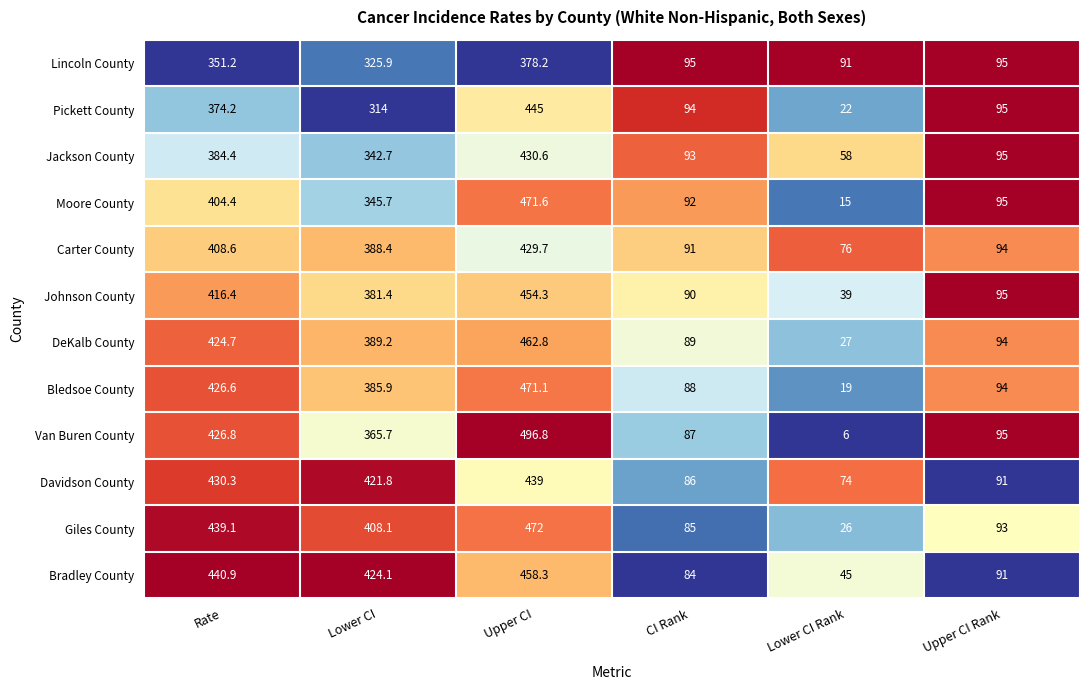

How many data points in Lincoln County are above 325?

3